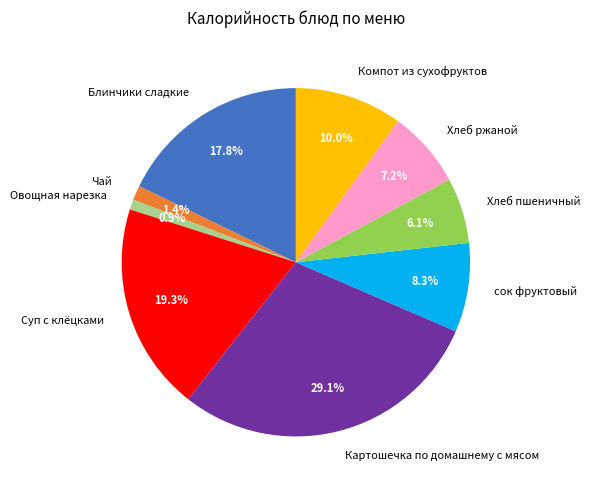

Combined, do Овощная нарезка and Суп с клёцками account for over 50%?

No